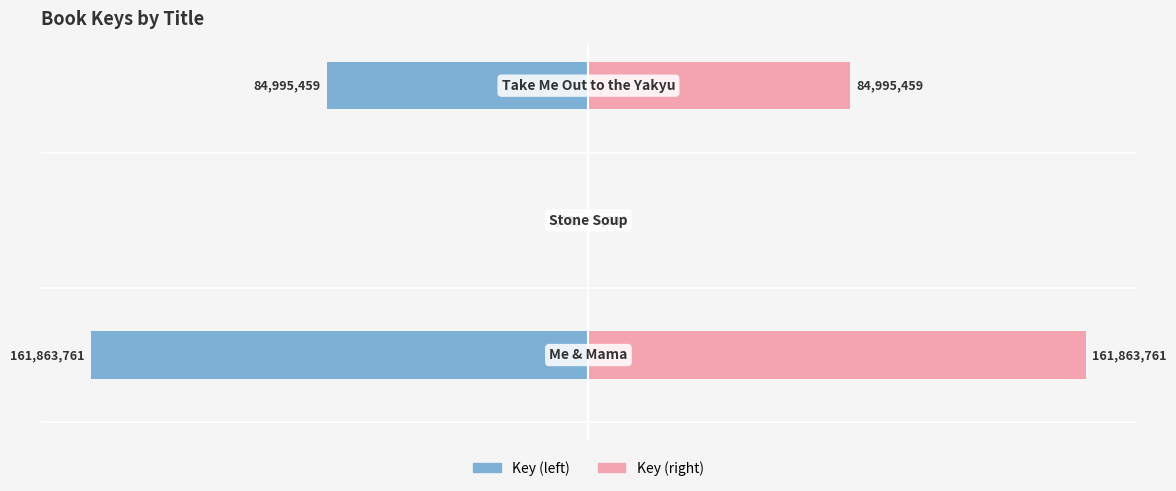

True or false: Key (left) has a value of -3.5 at 2.

False